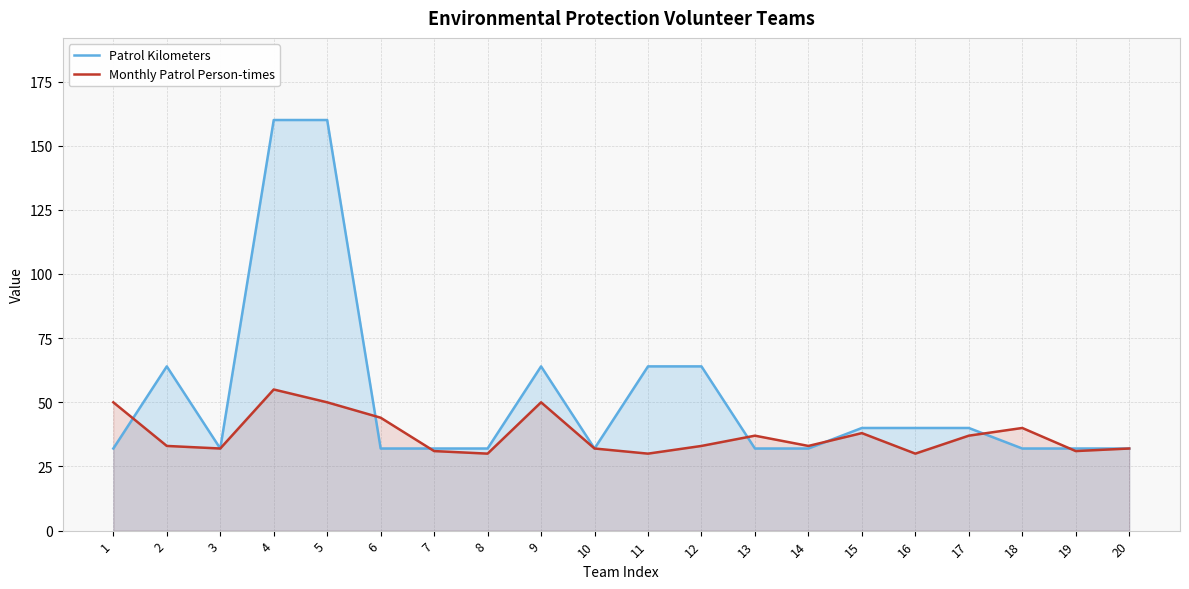

Which category has the lowest value across all series?

8